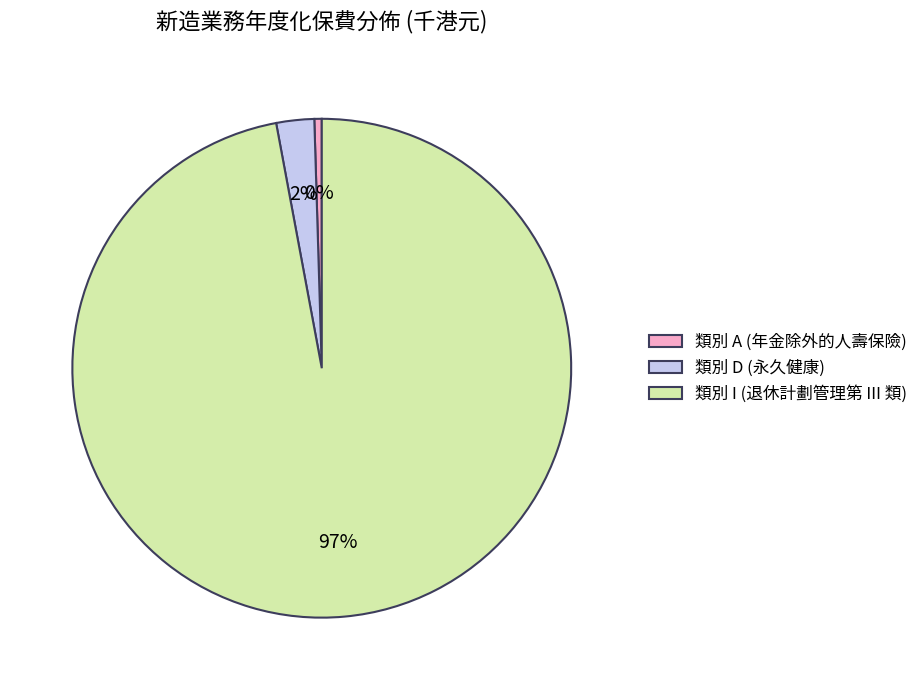

Does 類別 A (年金除外的人壽保險) represent more than half of the total?

No